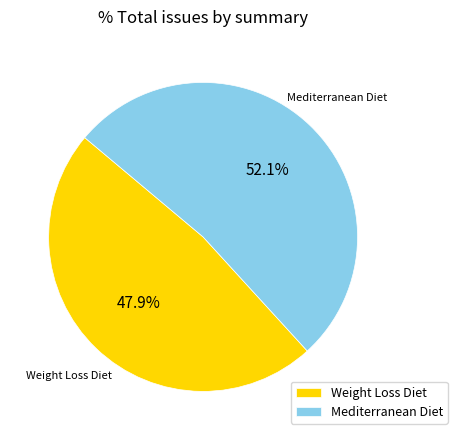

Which has a higher value, Weight Loss Diet or Mediterranean Diet?

Mediterranean Diet